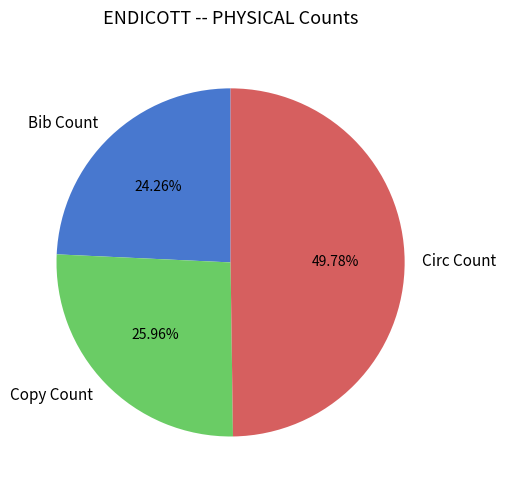

Which has a higher value, Circ Count or Bib Count?

Circ Count